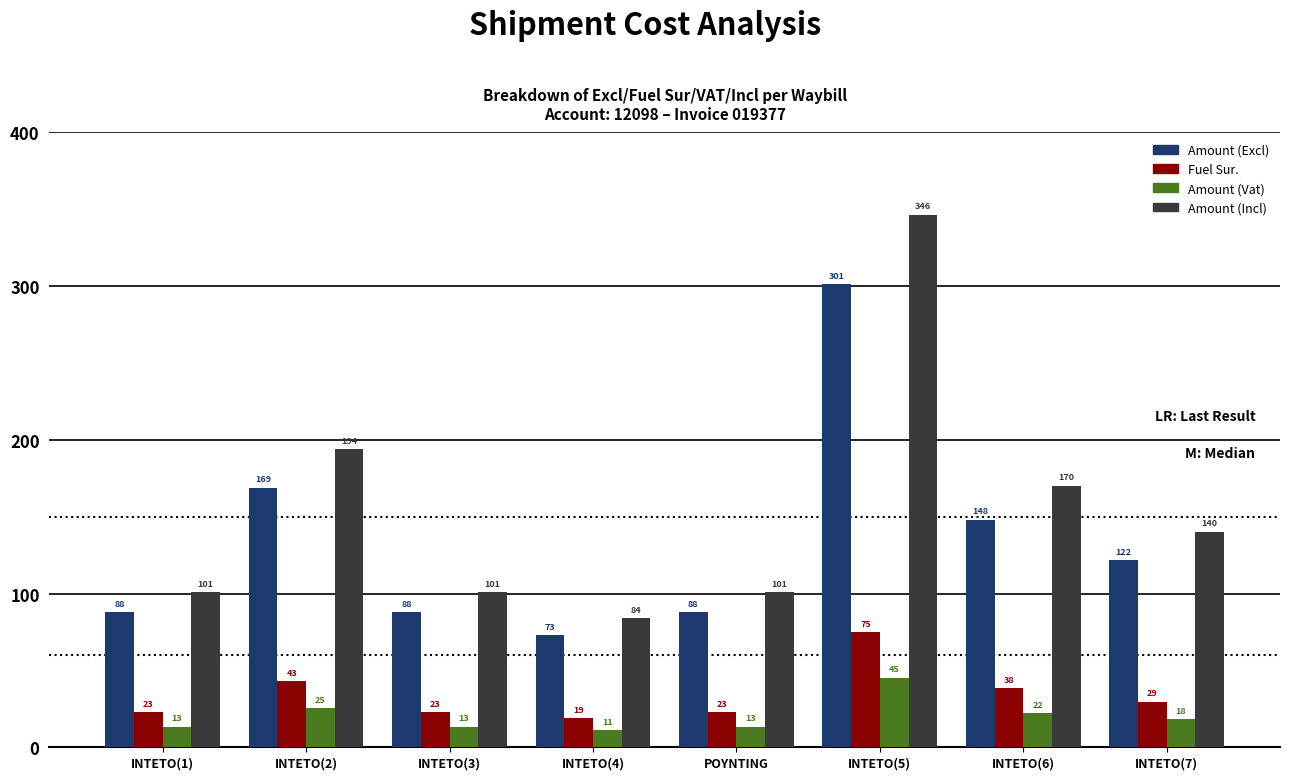

What is the difference between the highest and lowest values at INTETO(6)?

148.0